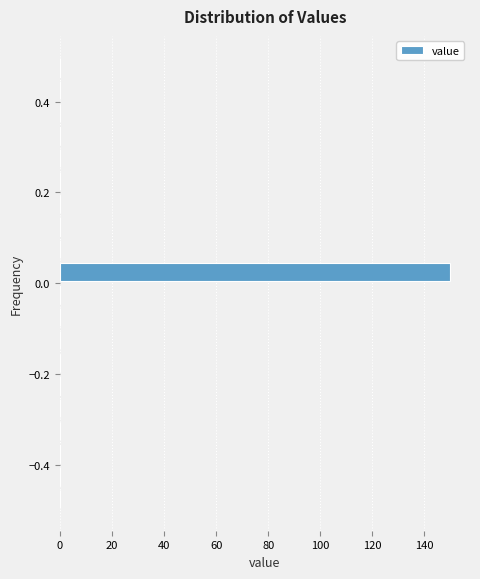

Read against the y-axis, roughly where is the centre of the longest bar?

0.02